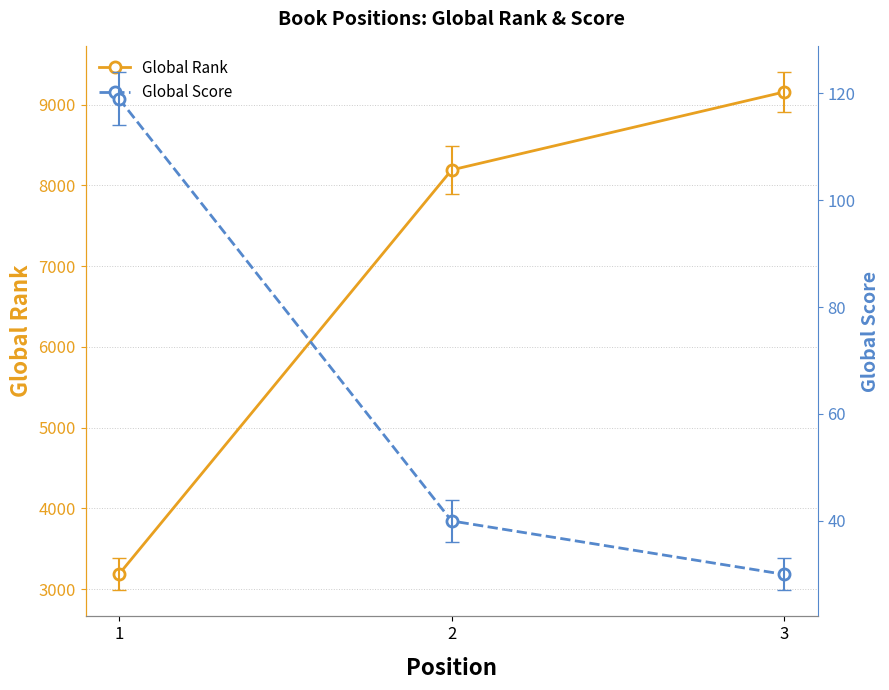

At which label is Global Rank closest to 6169?

2